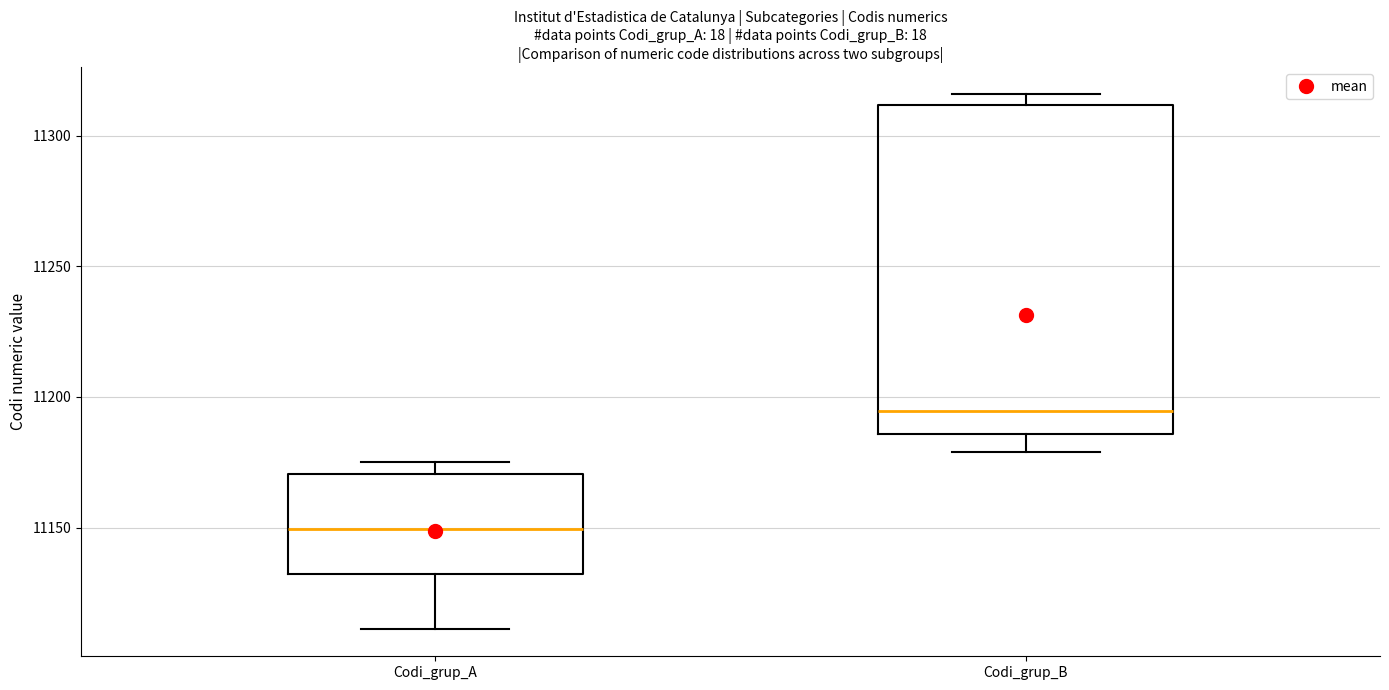

Reading left to right, transcribe this box plot: for each box, give where its median line is, the range the box spans, and where its two whiskers end, as read against the y-axis. The values are not printed on the chart, so give them approximately, as read against the axis.

Codi_grup_A: median 11150, box 11130 to 11170, whiskers 11110 to 11175
Codi_grup_B: median 11195, box 11185 to 11310, whiskers 11180 to 11315